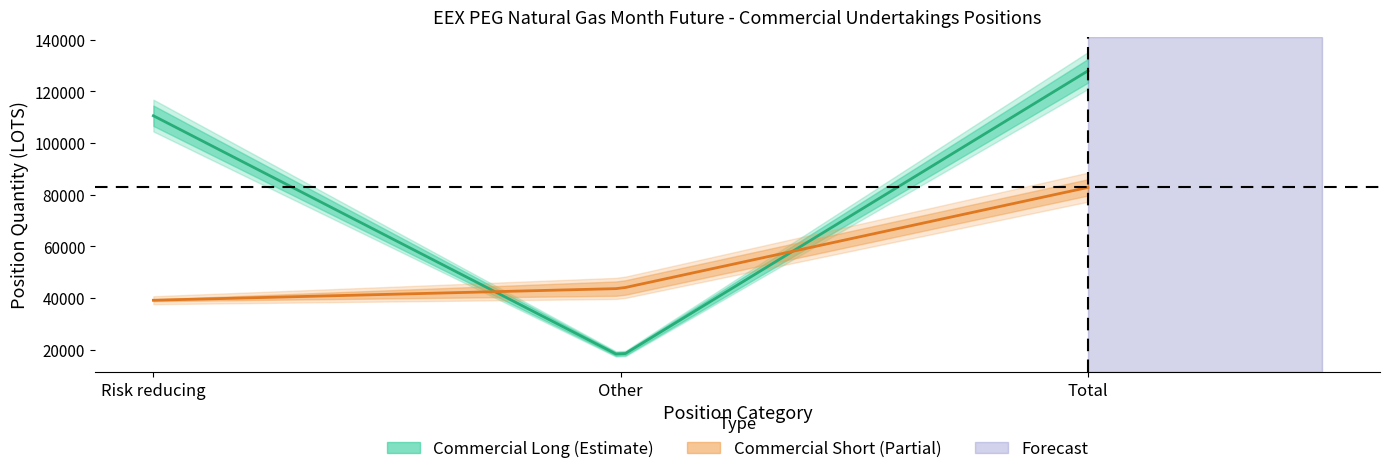

At which label is Change Long closest to 5218?

Risk reducing